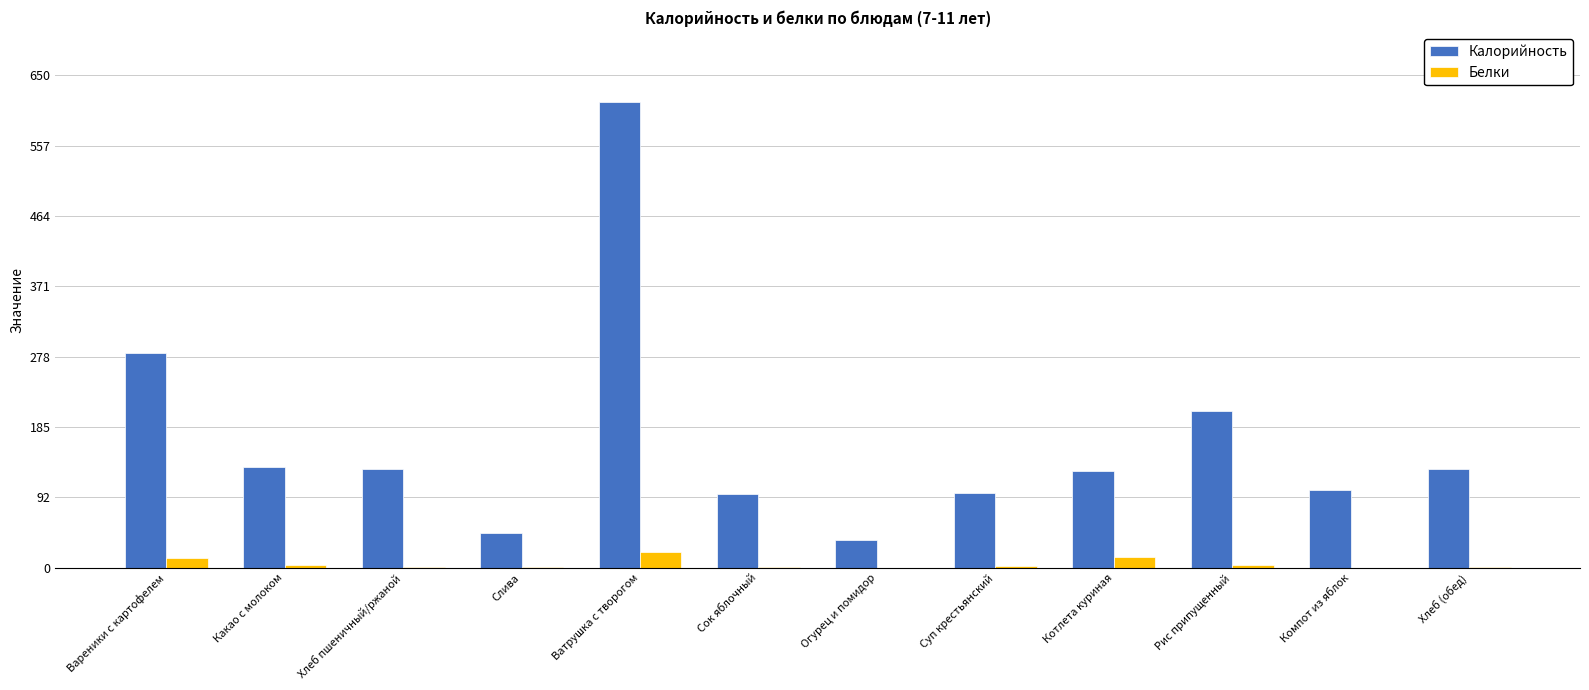

What is the greatest value displayed?

615.0